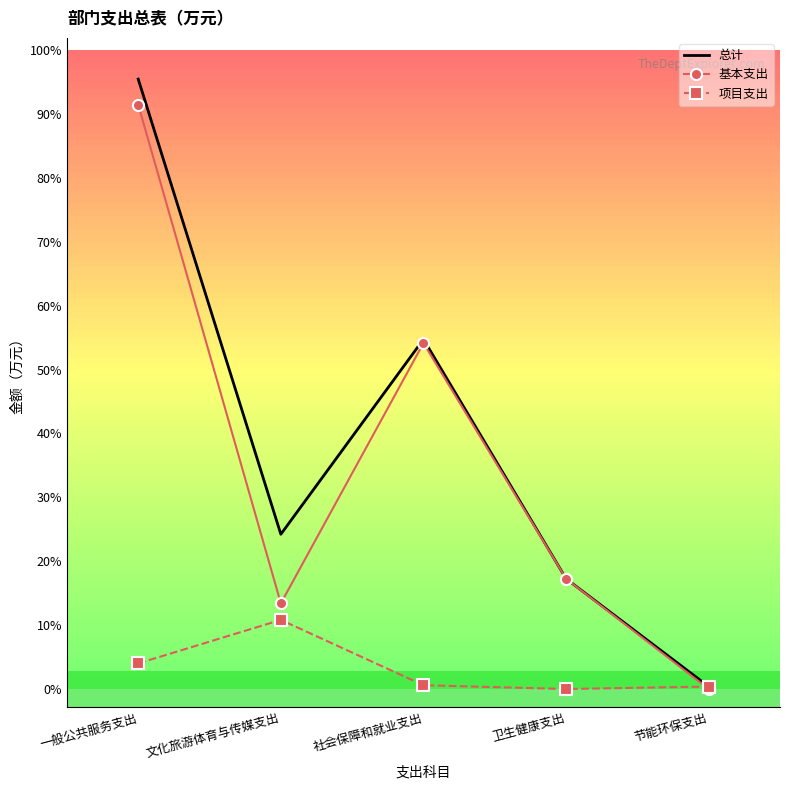

What are all the series names shown in the legend?

总计, 基本支出, 项目支出